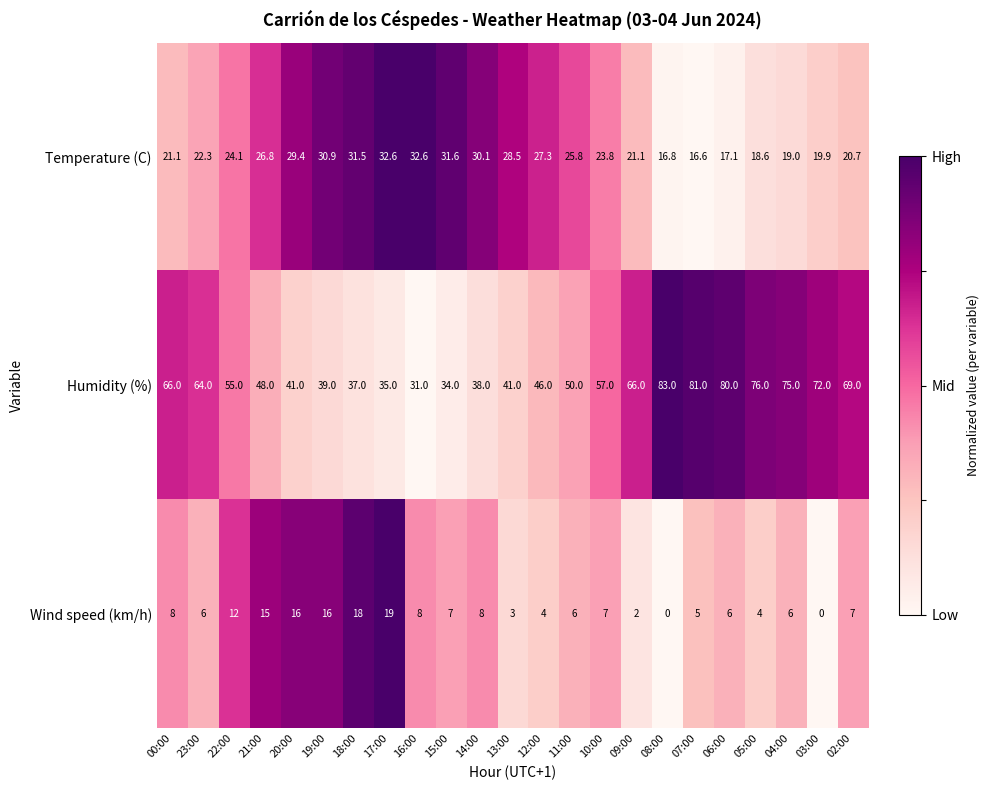

The value of Humidity (%) at 07:00 is 81.0. True or false?

True